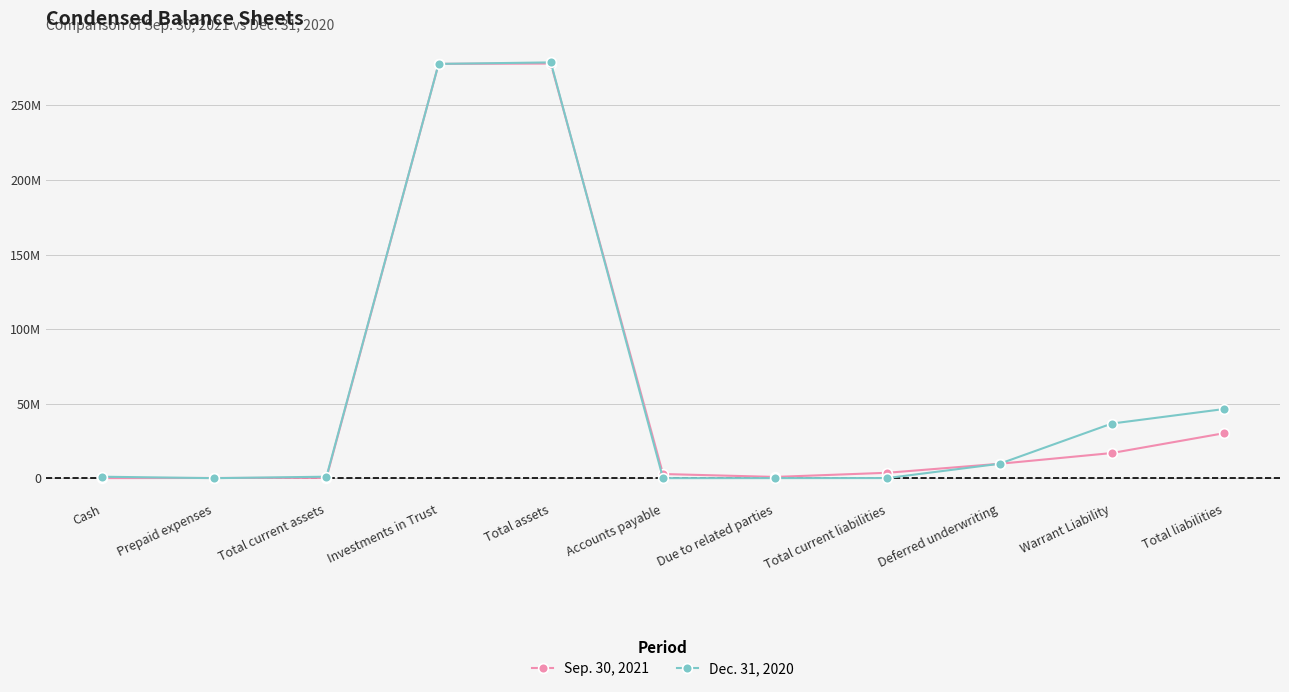

What is the sum of the Sep. 30, 2021 values at Deferred underwriting and Cash?

9721344